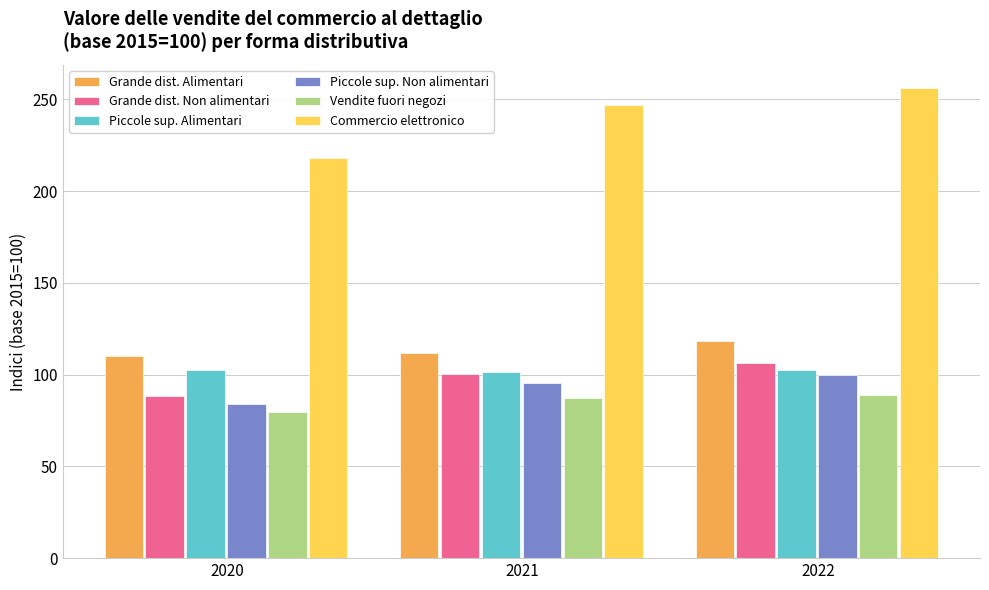

Is the value of Piccole sup. Non alimentari at 2020 greater than the value of Grande dist. Alimentari at 2021?

No